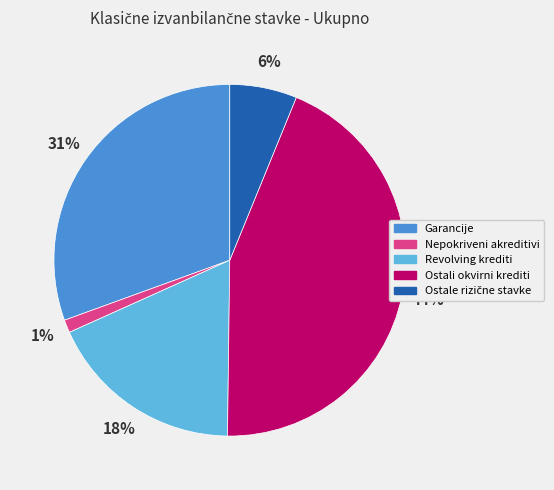

What percentage is the Nepokriveni akreditivi slice, to the nearest percent?

1%